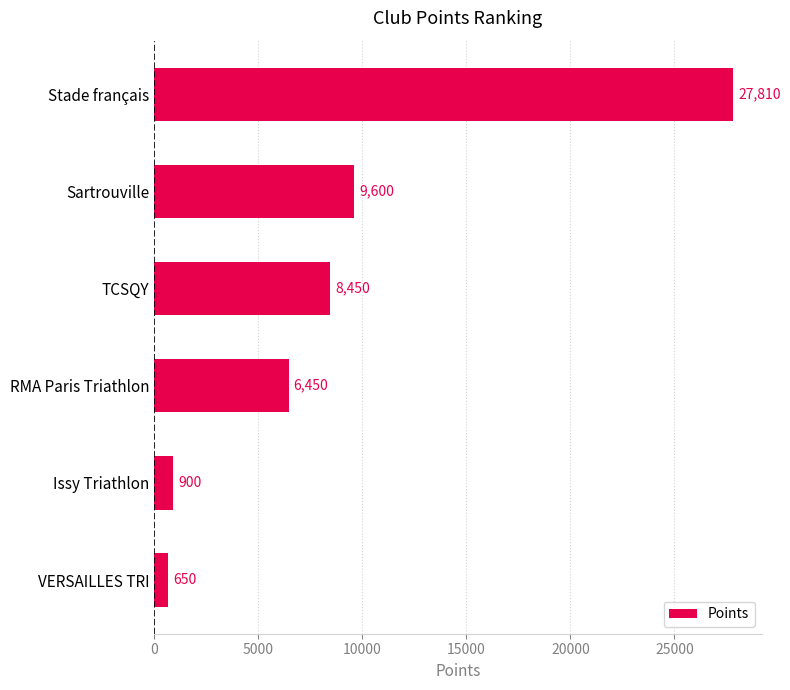

What is the change in value from Sartrouville to Issy Triathlon?

-8700